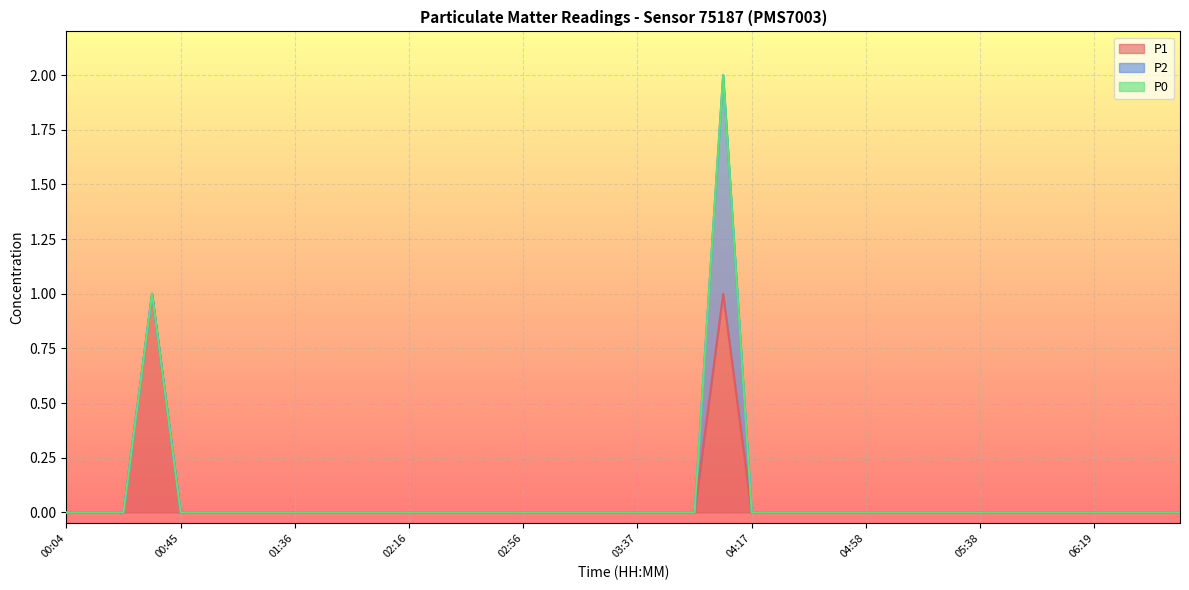

At which category is the sum across all series the highest?

04:07